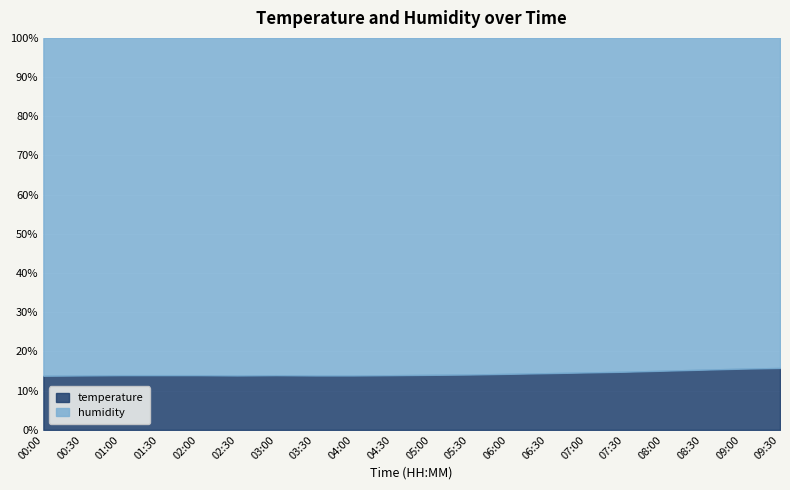

Between 08:30 and 09:30, which is larger?

09:30